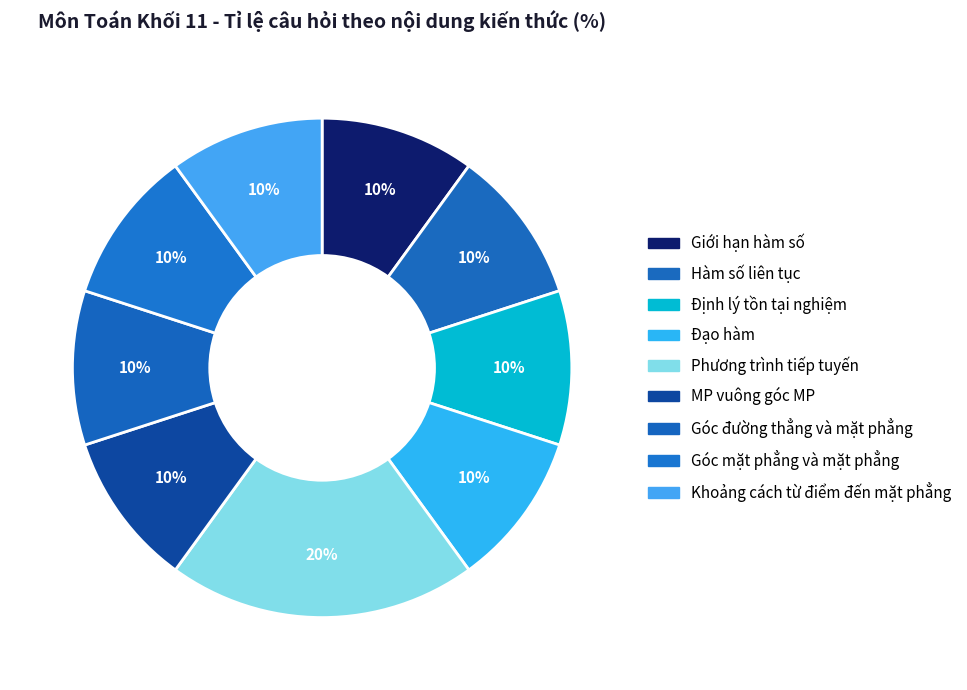

Which slice is the smallest?

Giới hạn hàm số